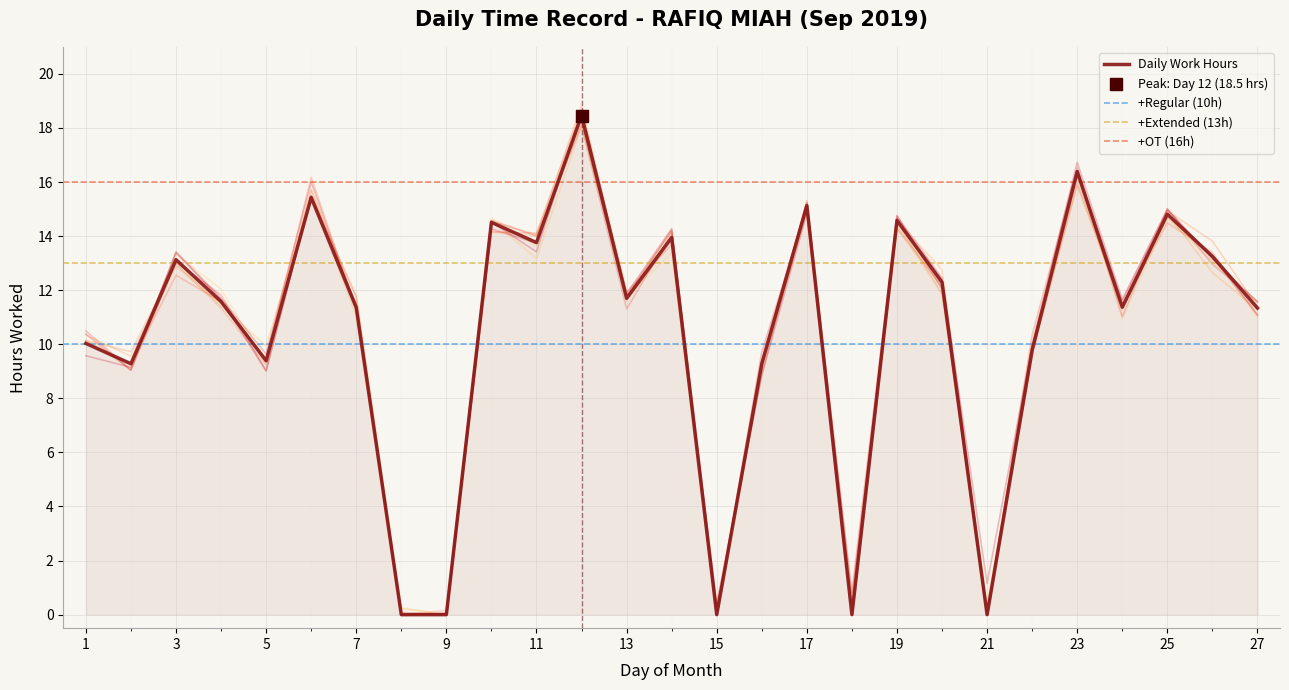

Which has a higher value, 3 or 5?

3